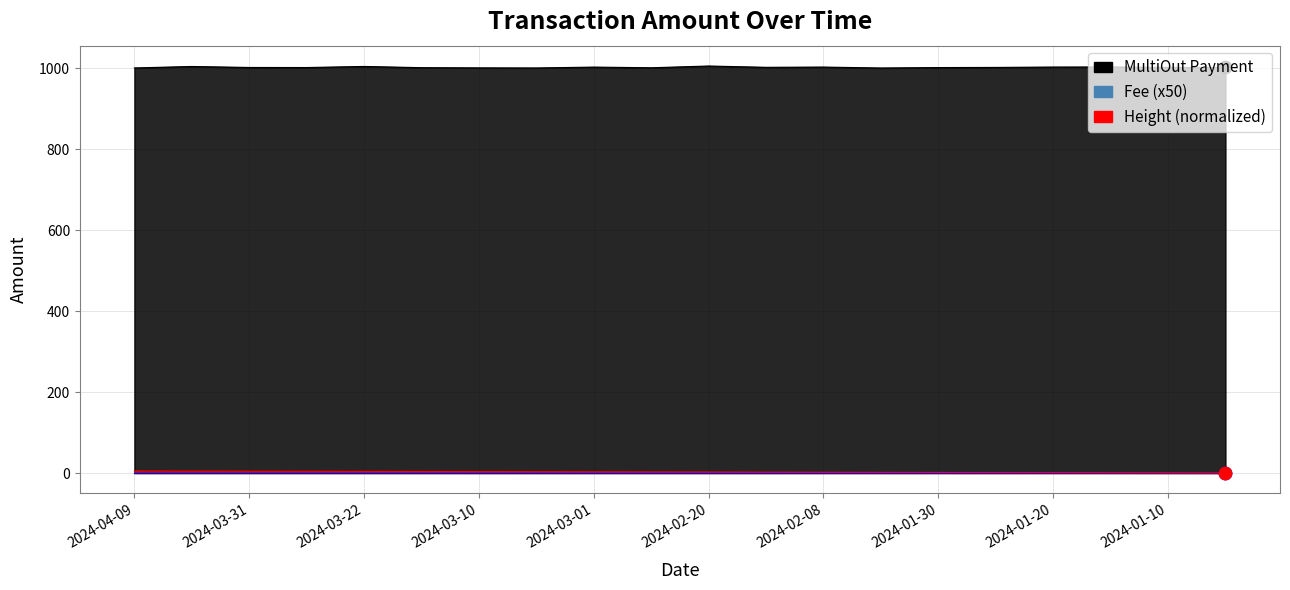

Is the value of MultiOut Payment at 2024-02-03 greater than the value of Height at 2024-02-03?

Yes